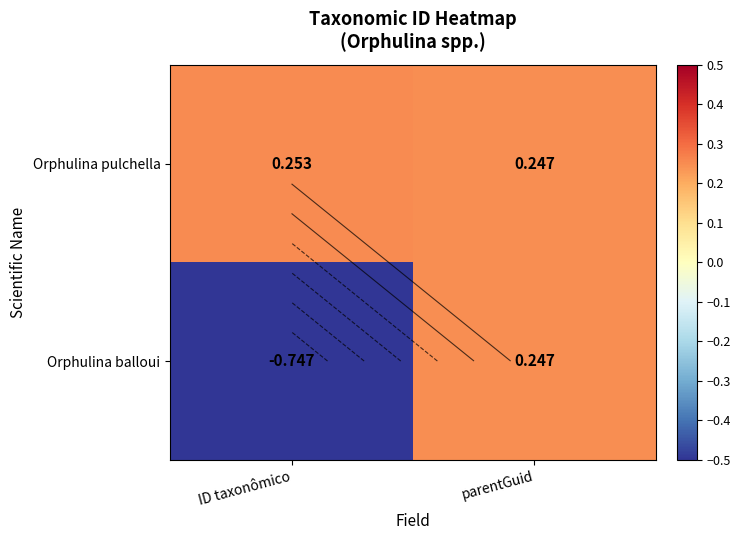

Between ID taxonômico and parentGuid, which series saw the biggest shift?

Orphulina balloui